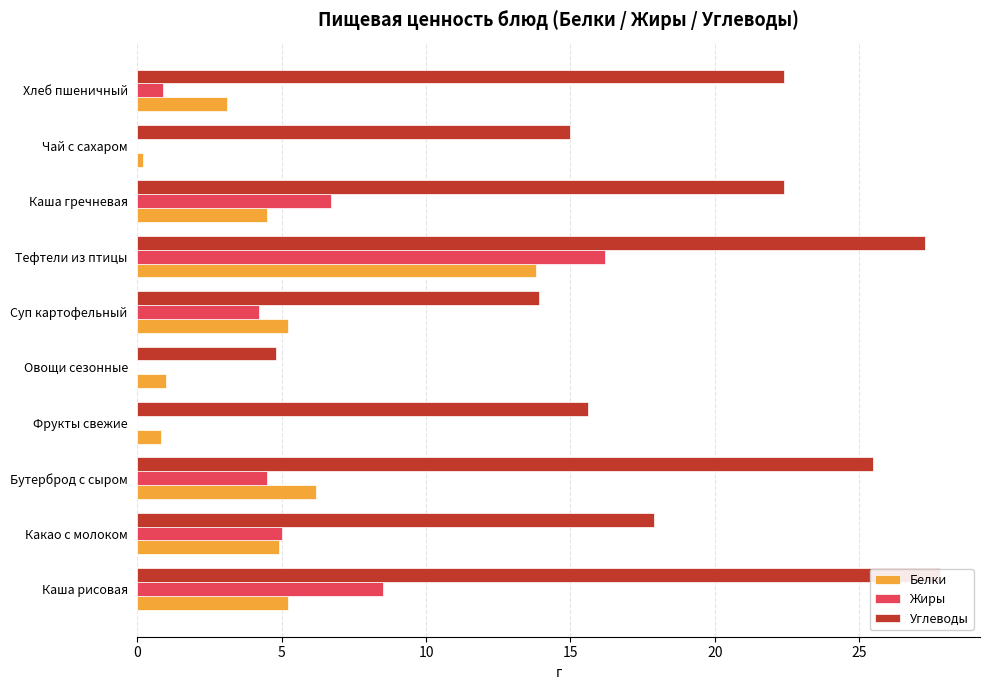

How many values in the Белки series are below 4?

4